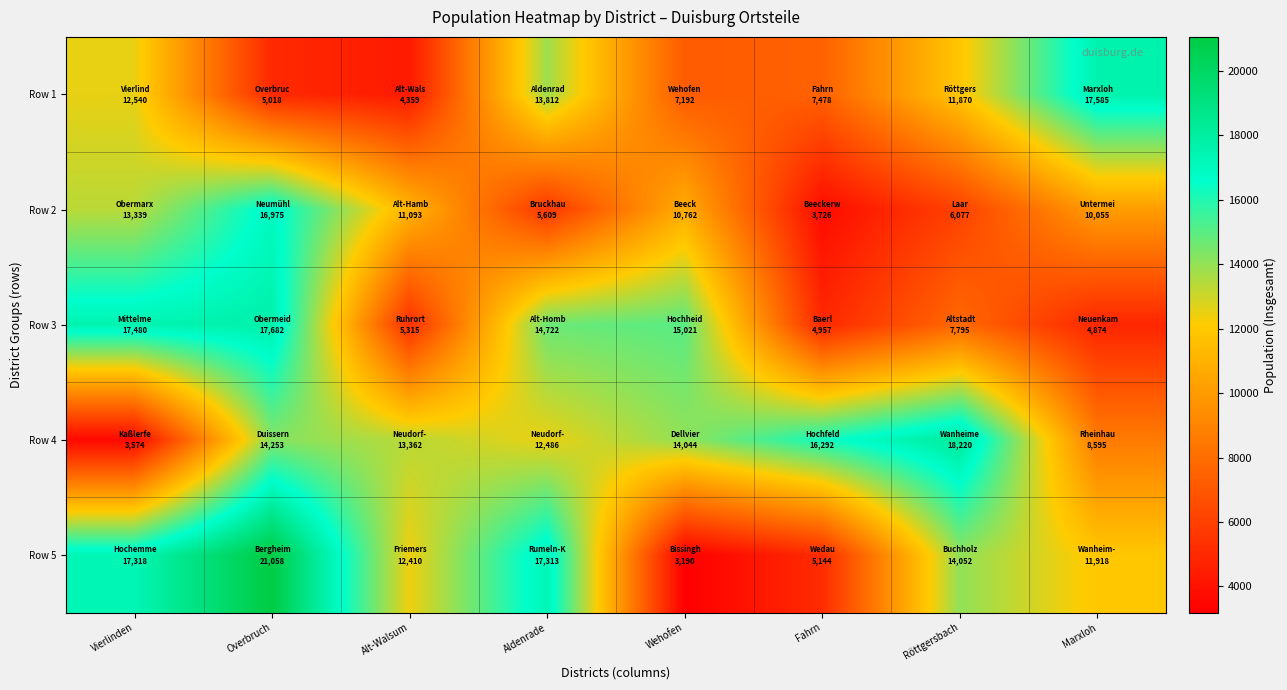

Reading right to left, list all the values displayed in this chart.

Row 1: Marxloh=17585	Röttgersbach=11870	Fahrn=7478	Wehofen=7192	Aldenrade=13812	Alt-Walsum=4359	Overbruch=5018	Vierlinden=12540
Row 2: Marxloh=10055	Röttgersbach=6077	Fahrn=3726	Wehofen=10762	Aldenrade=5609	Alt-Walsum=11093	Overbruch=16975	Vierlinden=13339
Row 3: Marxloh=4874	Röttgersbach=7795	Fahrn=4957	Wehofen=15021	Aldenrade=14722	Alt-Walsum=5315	Overbruch=17682	Vierlinden=17480
Row 4: Marxloh=8595	Röttgersbach=18220	Fahrn=16292	Wehofen=14044	Aldenrade=12486	Alt-Walsum=13362	Overbruch=14253	Vierlinden=3574
Row 5: Marxloh=11918	Röttgersbach=14052	Fahrn=5144	Wehofen=3190	Aldenrade=17313	Alt-Walsum=12410	Overbruch=21058	Vierlinden=17318